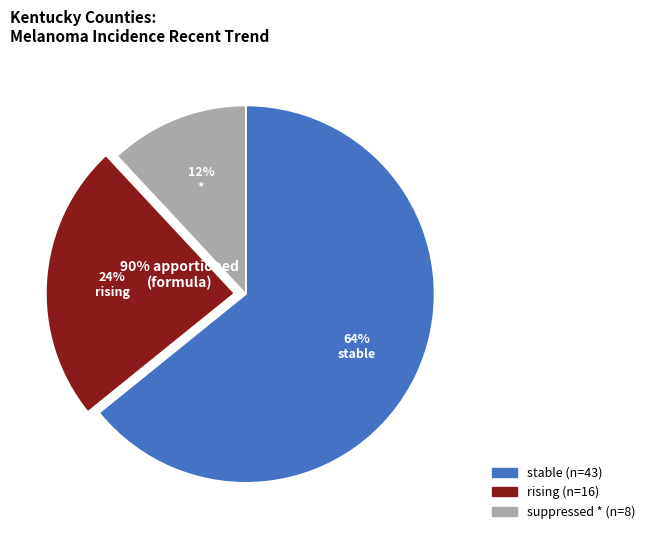

To the nearest percent, what is the average slice percentage?

33%